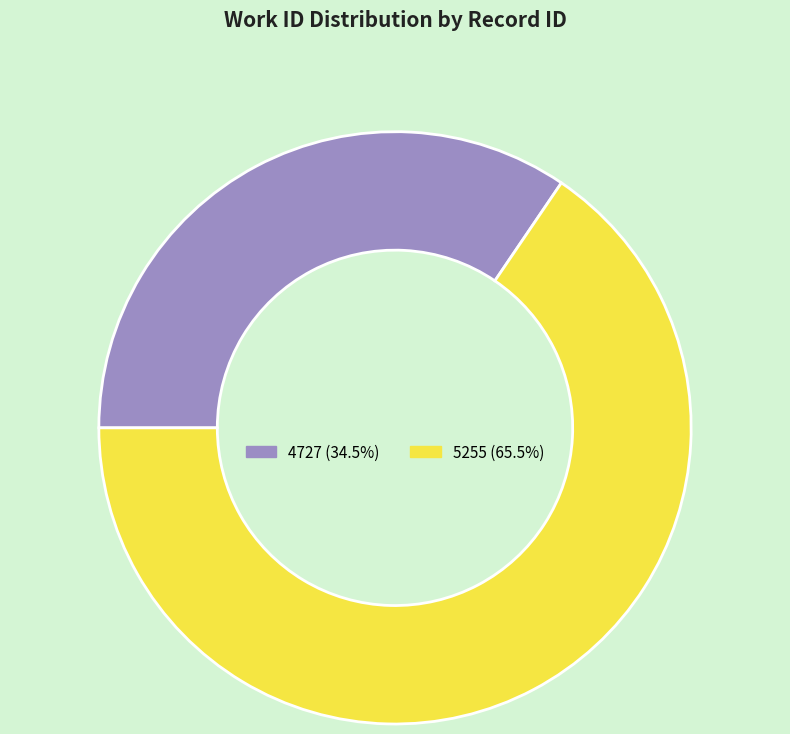

Is 5255 the majority of the pie?

Yes